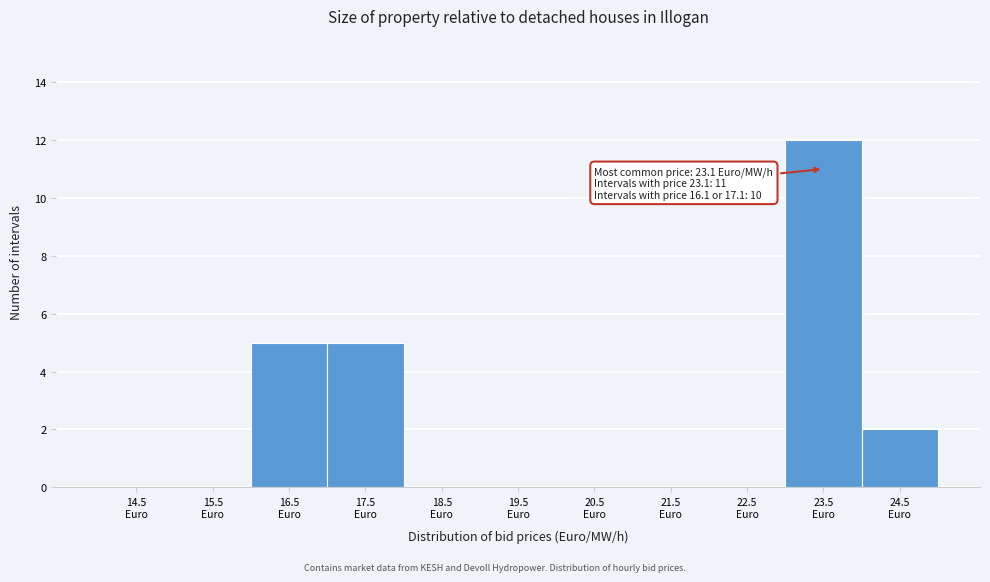

Over which range of the x-axis is the bar tallest?

23 to 24